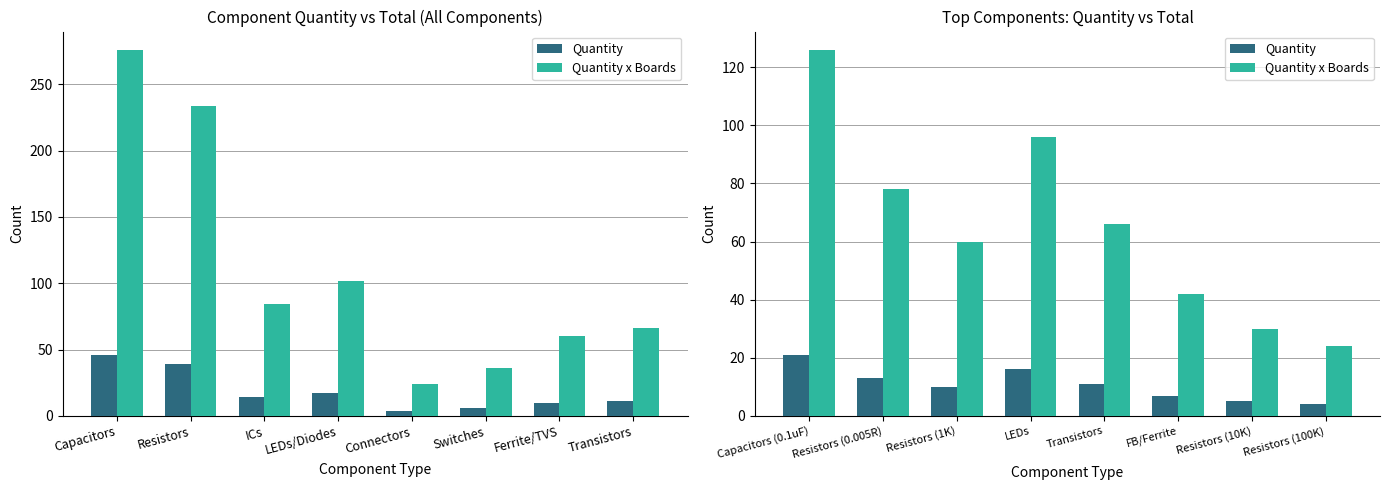

What is the minimum value shown in the chart?

4